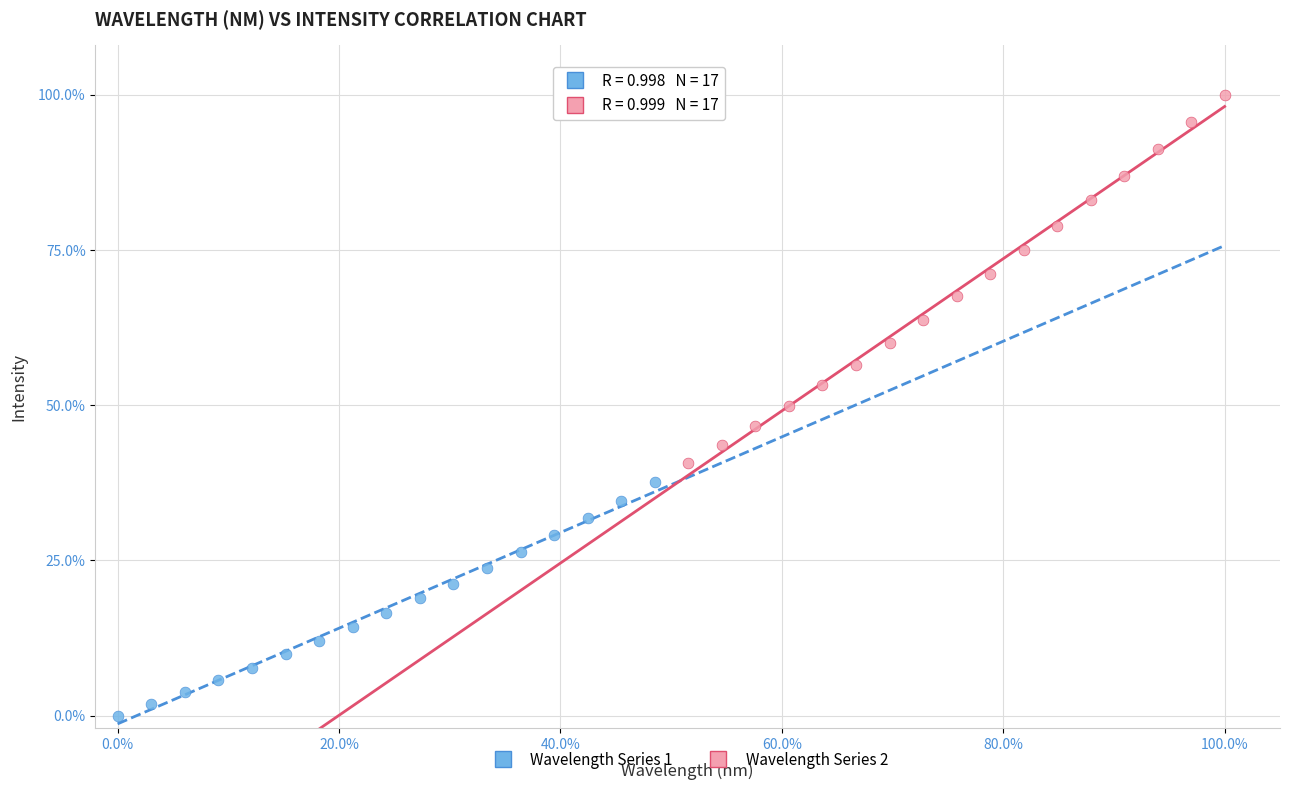

Which series contains the lowest Y value?

Wavelength Series 1